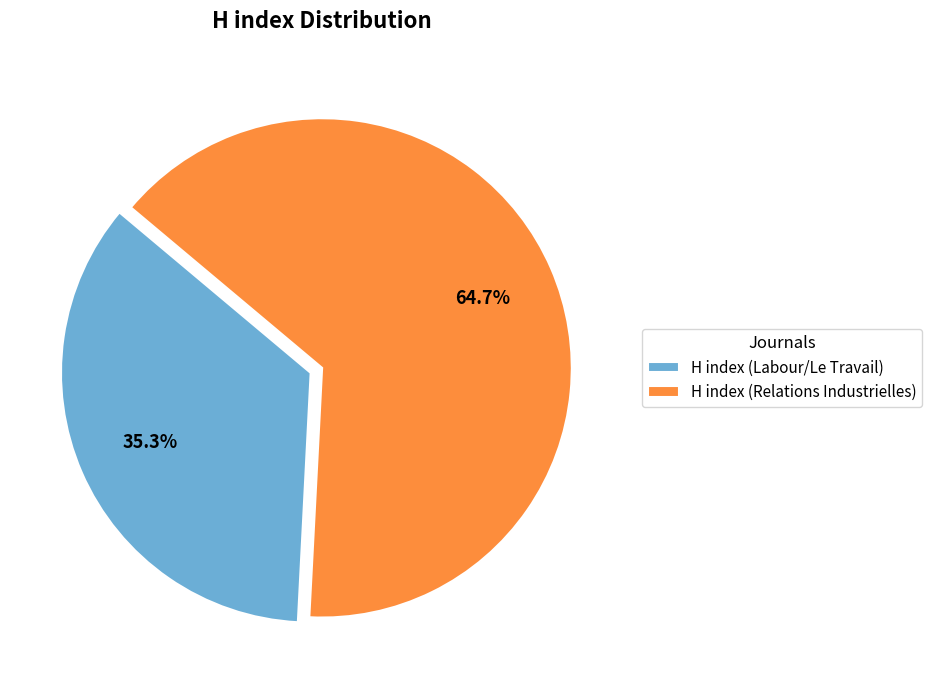

How much of the chart is everything except H index (Labour/Le Travail)?

64.7%